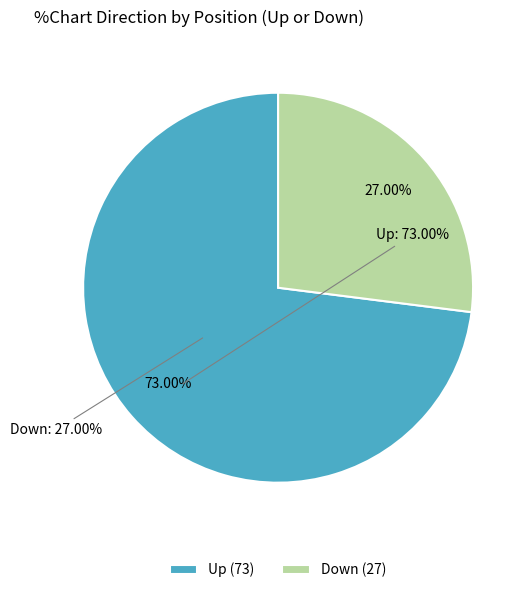

Do Up and Down together represent more than half of the pie?

Yes